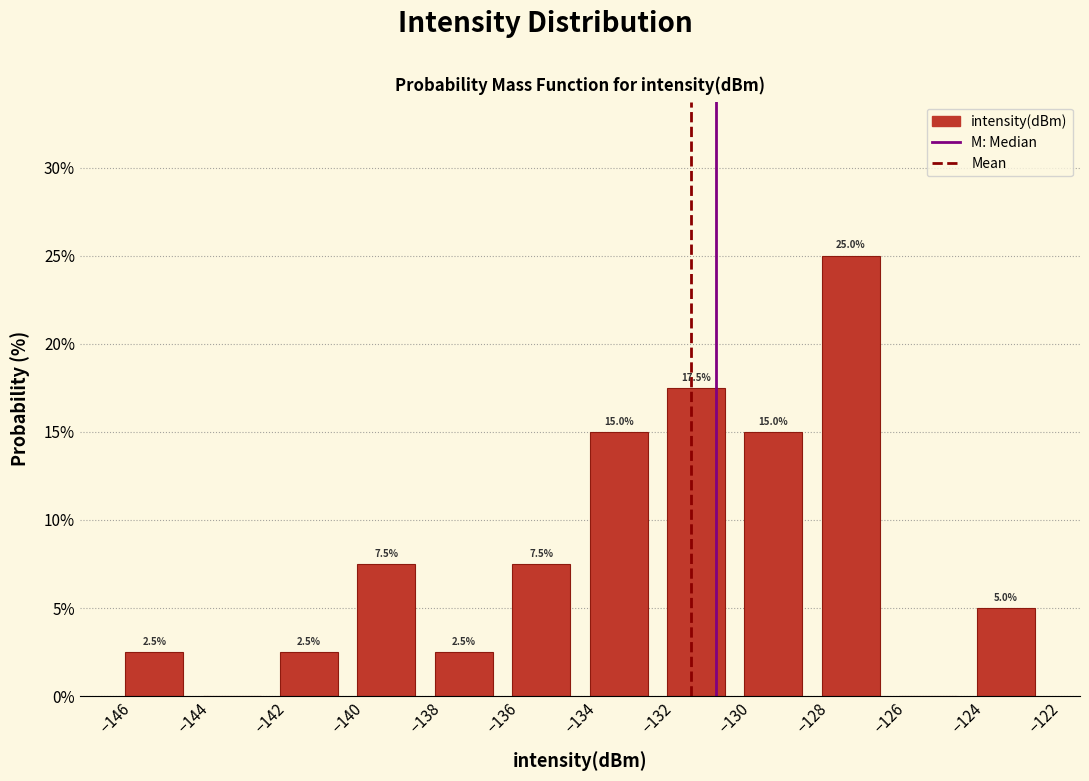

Which range on the x-axis has the tallest bar?

-128 to -126